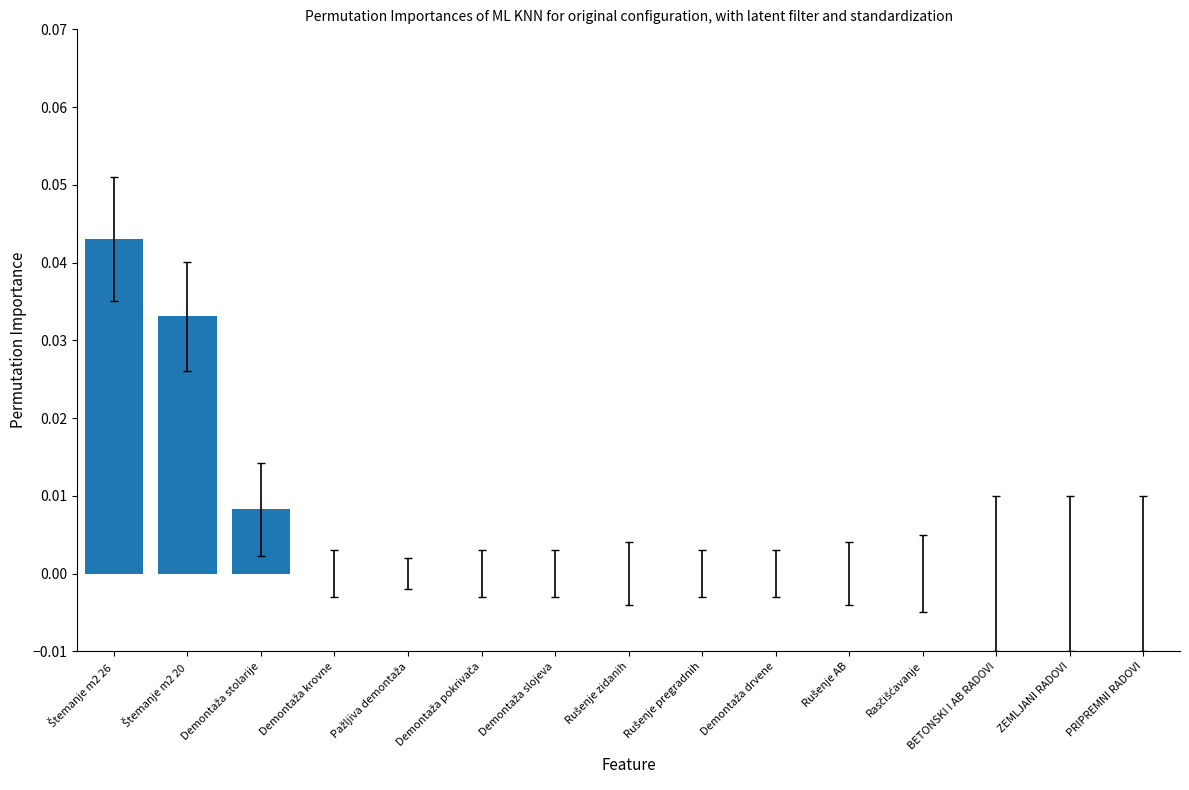

The value at Štemanje m2 26 is 0.0. True or false?

True